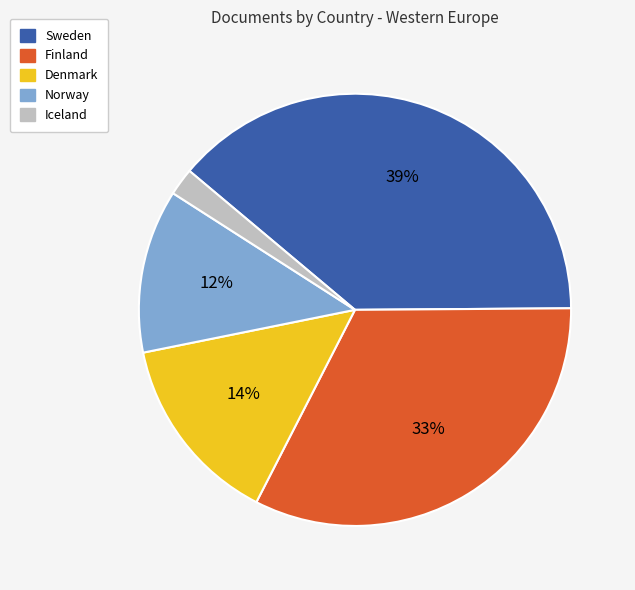

Count the number of slices in the pie.

5